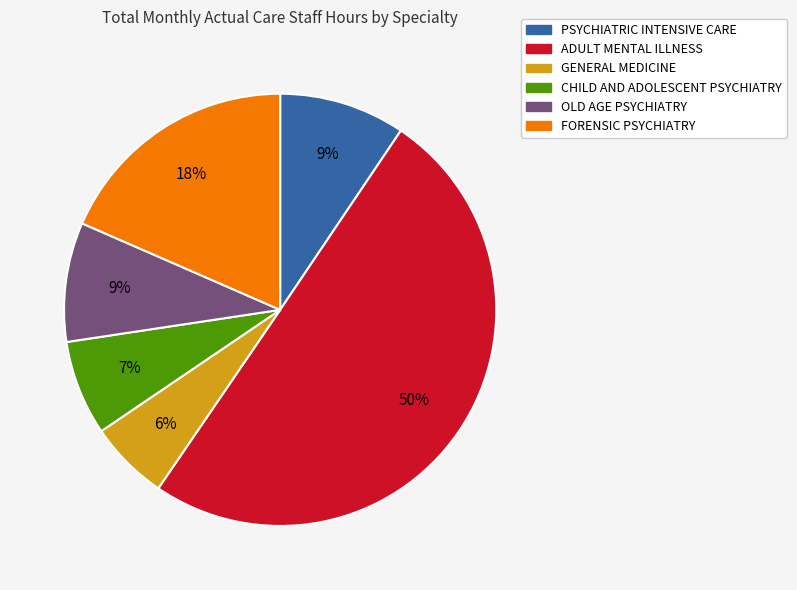

How many segments does this pie chart have?

6